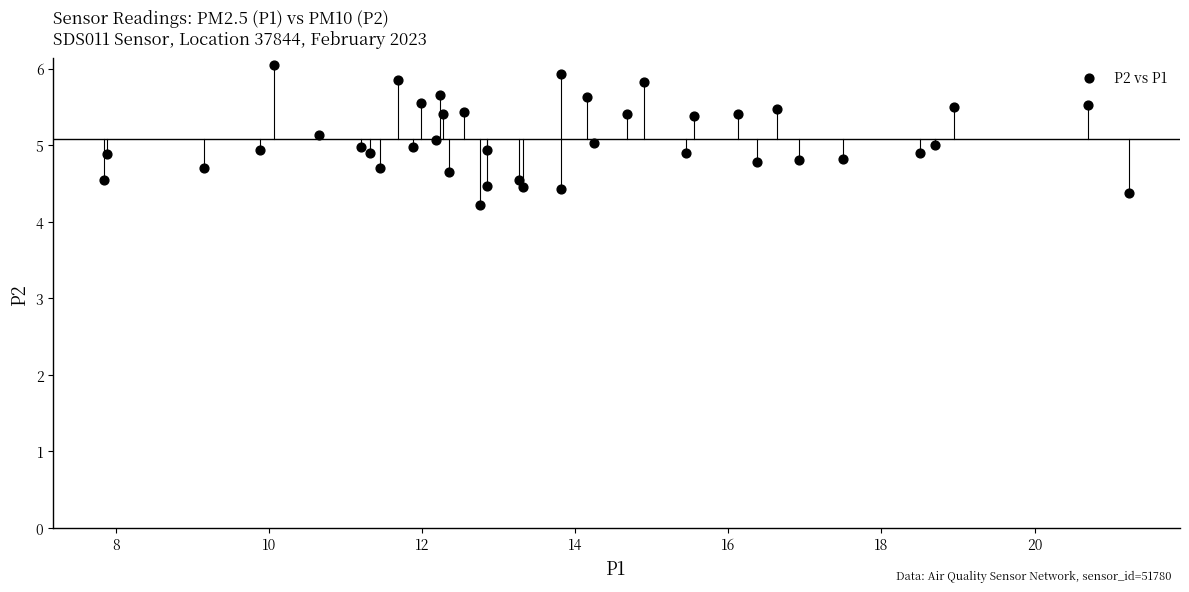

What is the range of X values (max minus min)?

13.4